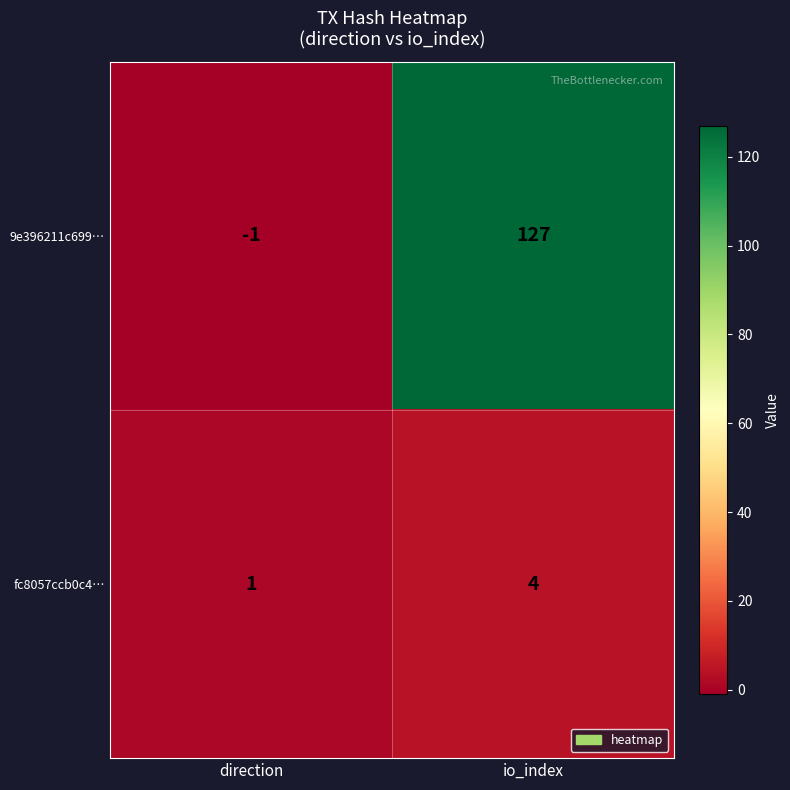

What is the average value of the 9e396211c699… series?

63